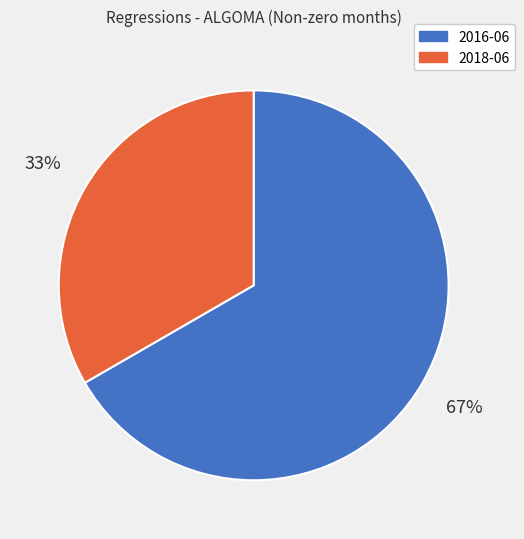

Between 2016-06 and 2018-06, which is larger?

2016-06